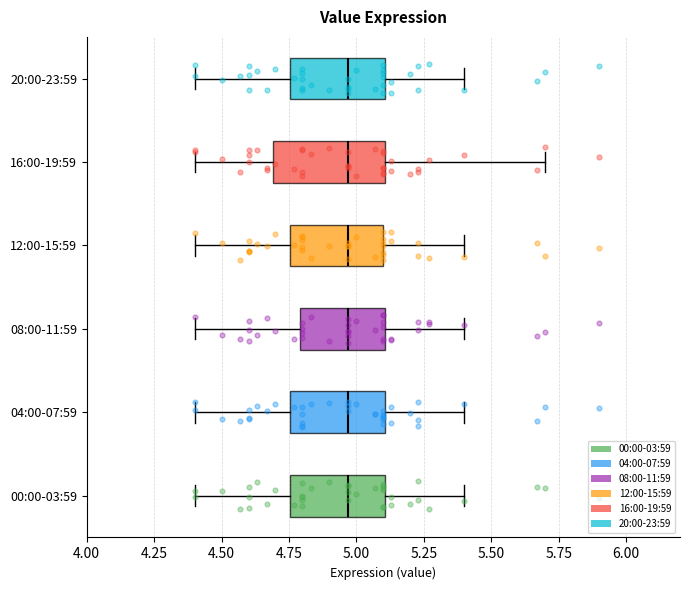

Where is the left edge of the box for 00:00-03:59 on the x-axis? The values are not printed on the chart, so give them approximately, as read against the axis.

4.75